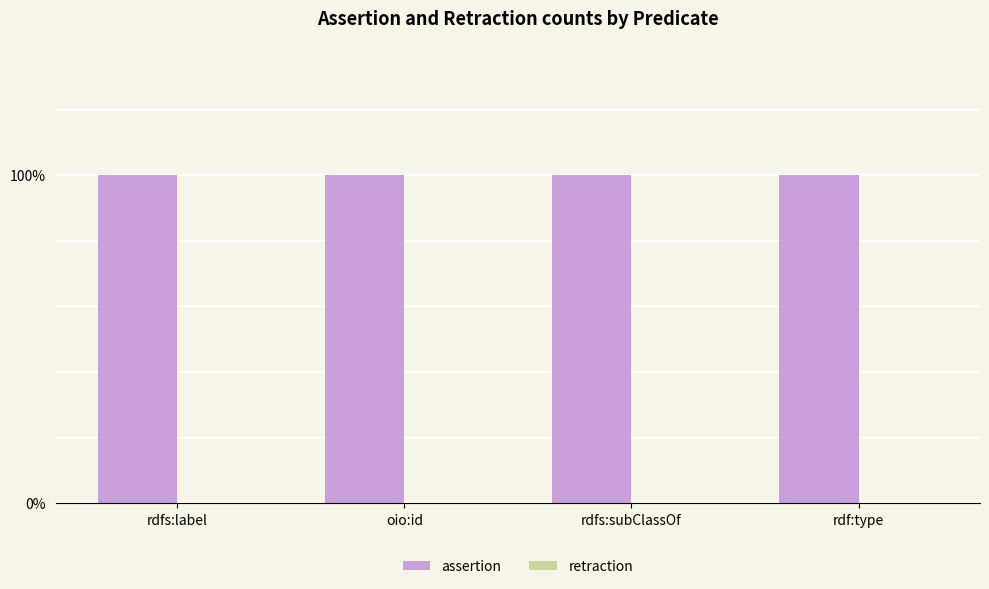

Reading left to right, extract all data points from this chart.

assertion: rdfs:label=1	oio:id=1	rdfs:subClassOf=1	rdf:type=1
retraction: rdfs:label=0	oio:id=0	rdfs:subClassOf=0	rdf:type=0